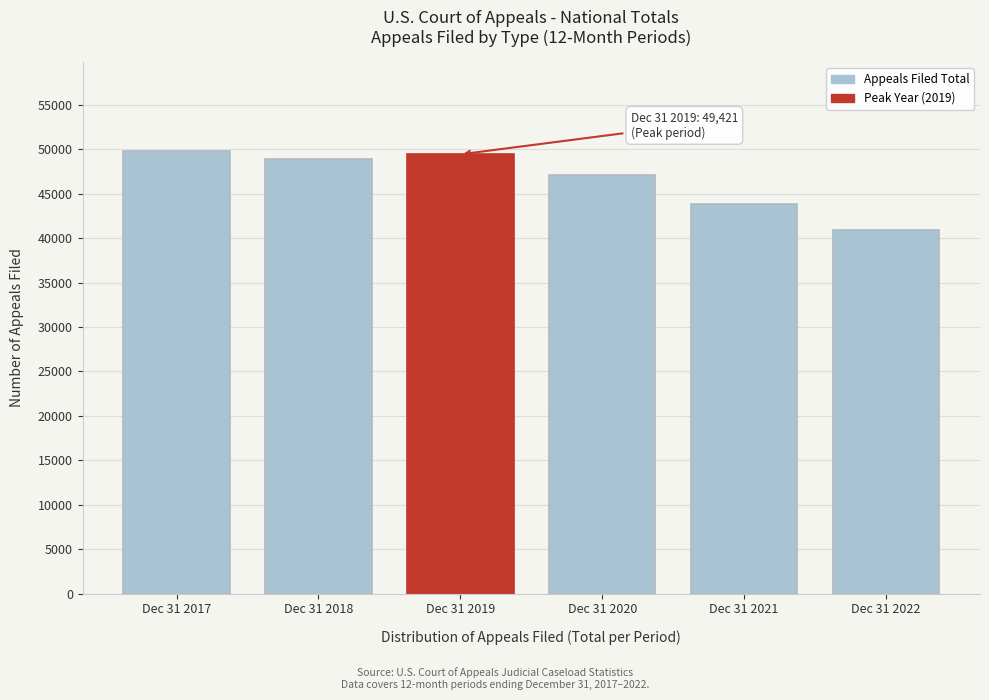

Reading right to left, transcribe all the data shown in this chart.

40869	43888	47070	49421	48876	49816